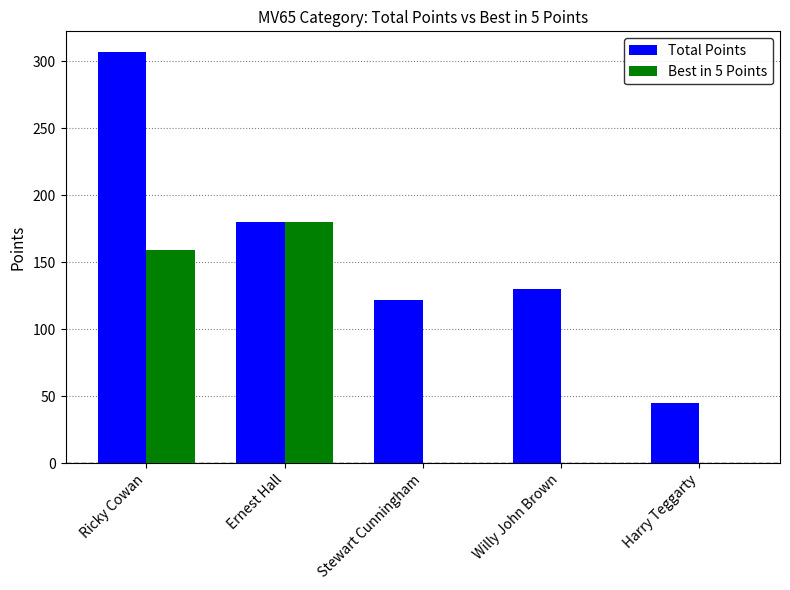

What is the approximate value of Total Points at Ricky Cowan, to the nearest 10?

310